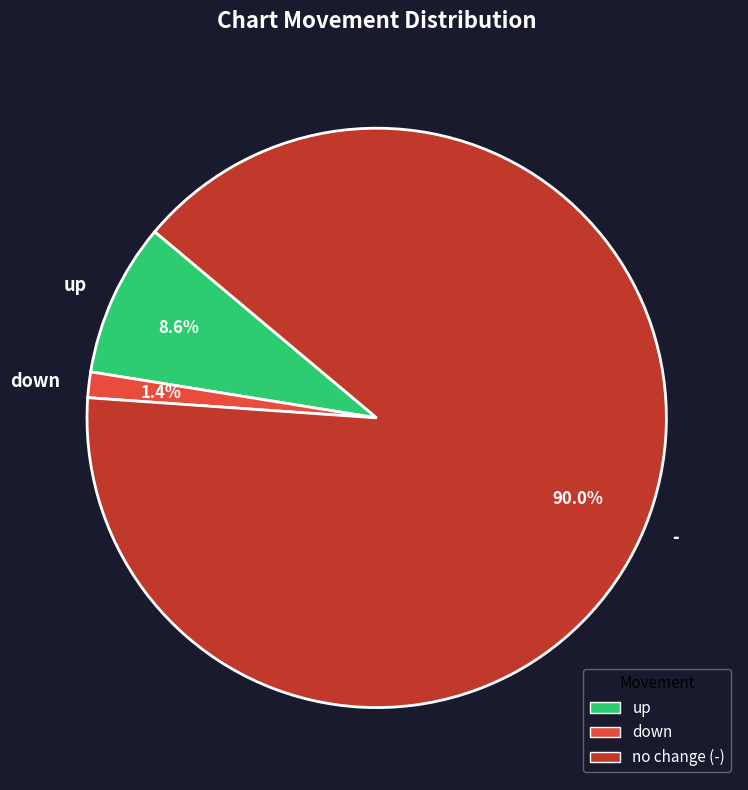

The down slice represents 1% of the pie. True or false?

True